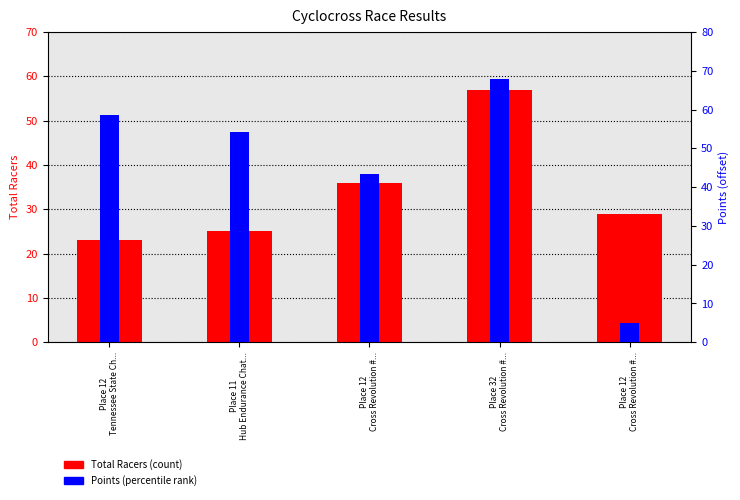

List the series in order of their overall mean, highest first.

Points, Total Racers